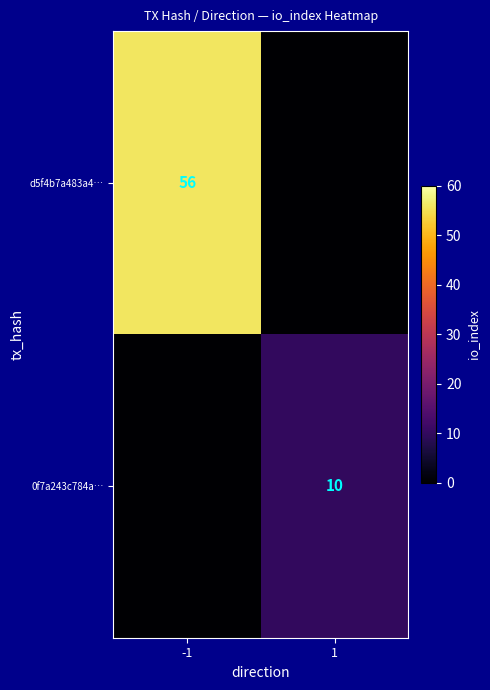

The value of d5f4b7a483a4… at -1 is 56. True or false?

True